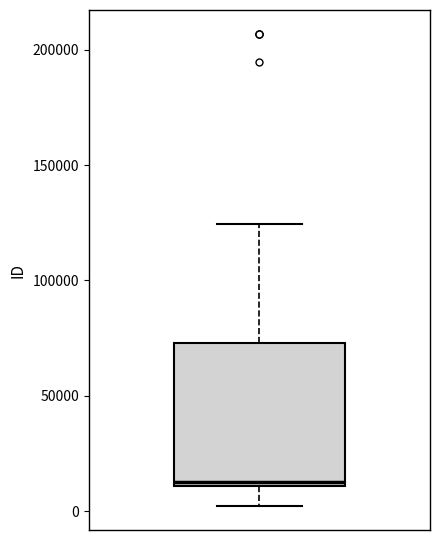

Read this box plot against the y-axis: the position of the median line, the range covered by the box, and the ends of both whiskers. The values are not printed on the chart, so give them approximately, as read against the axis.

median 10000 (just above the box's lower edge), box 10000 to 75000, whiskers 0 to 125000